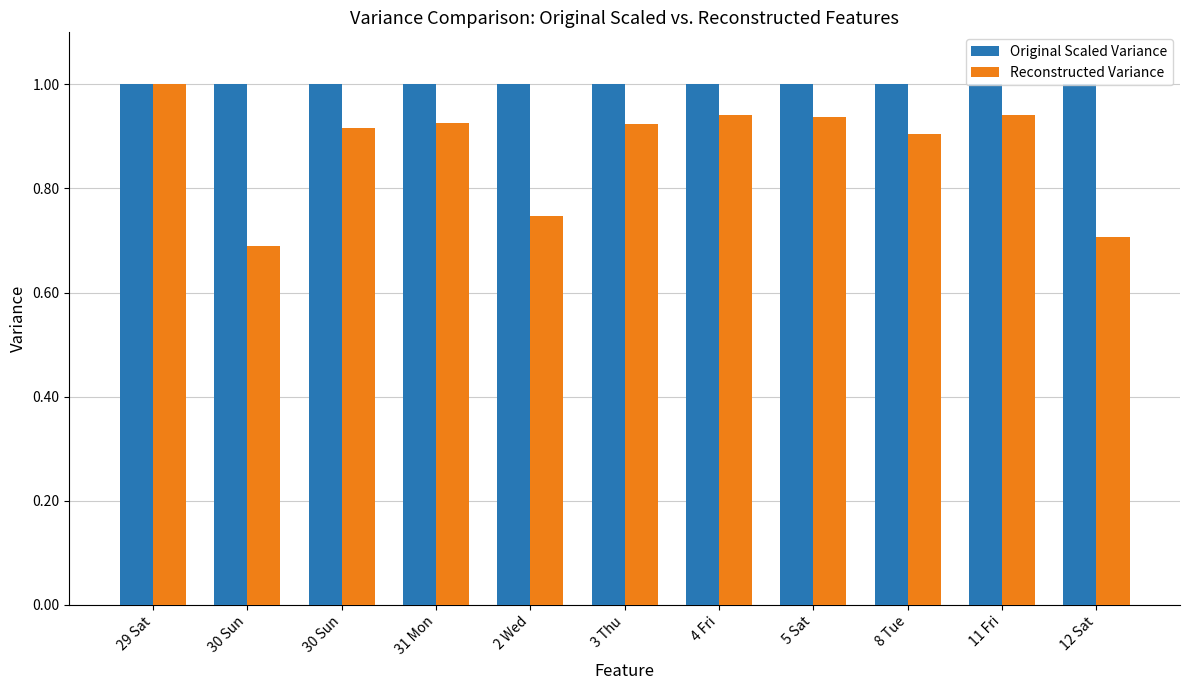

How many bars are there in total?

22